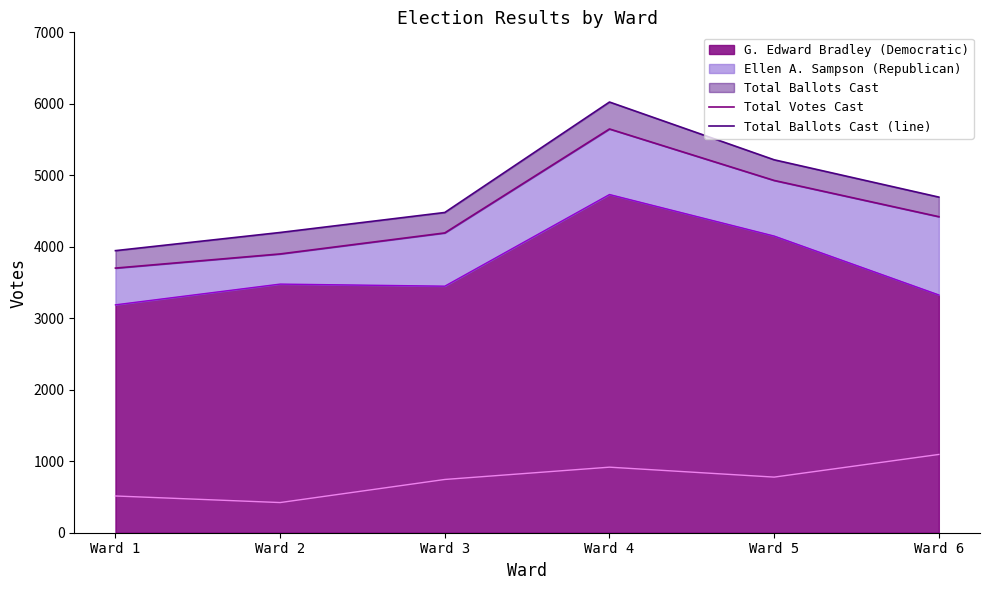

Where is G. Edward Bradley (Democratic) nearest to the value 3959?

Ward 5